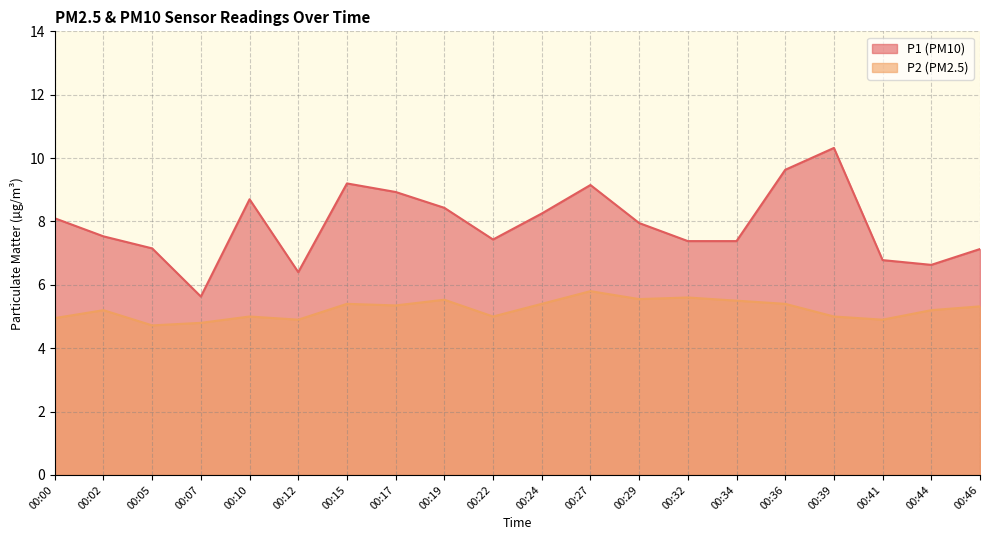

Which category has the highest value in the P1 series?

00:39